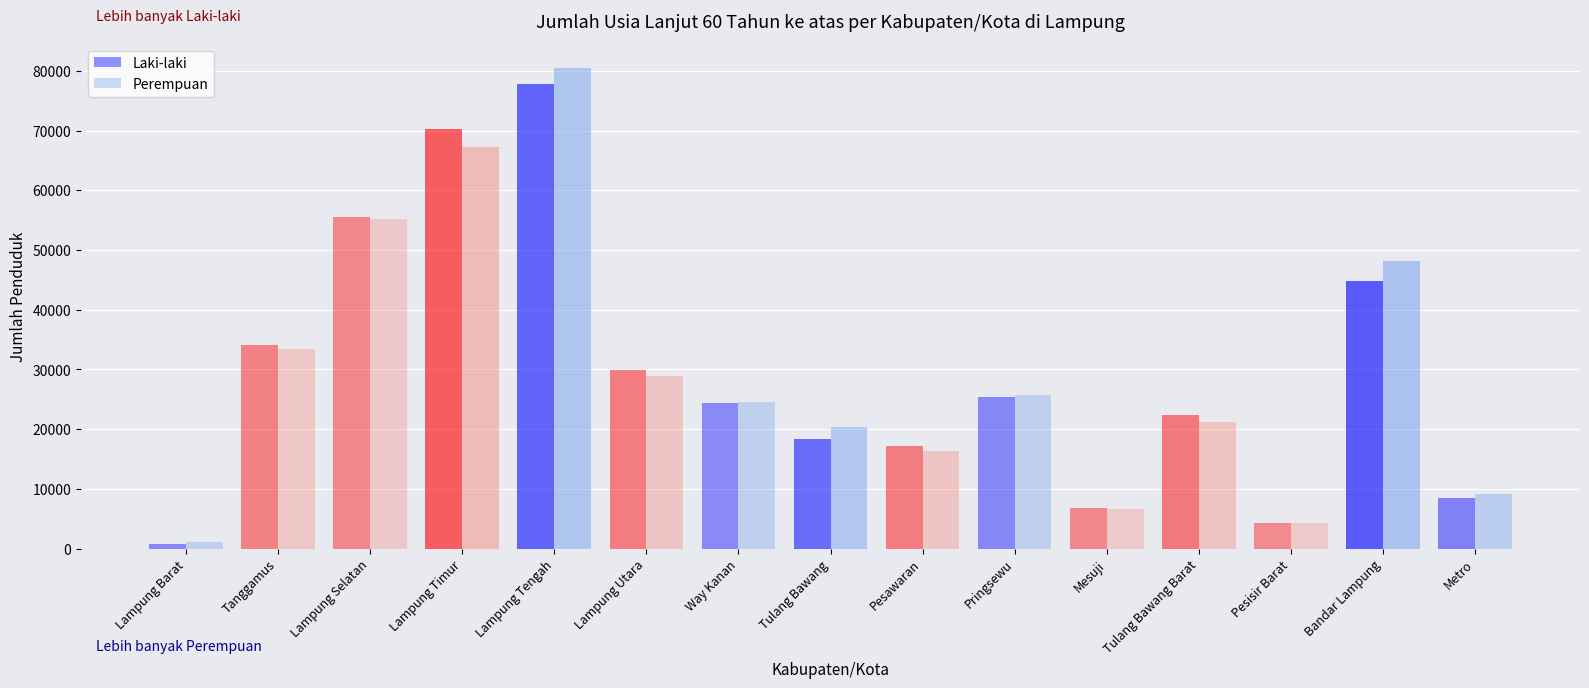

Reading left to right, list all the values displayed in this chart.

Laki-laki: 795	34042	55504	70217	77876	29836	24425	18272	17245	25410	6819	22416	4343	44881	8405
Perempuan: 1135	33348	55227	67240	80551	28864	24565	20325	16272	25759	6607	21123	4268	48113	9120